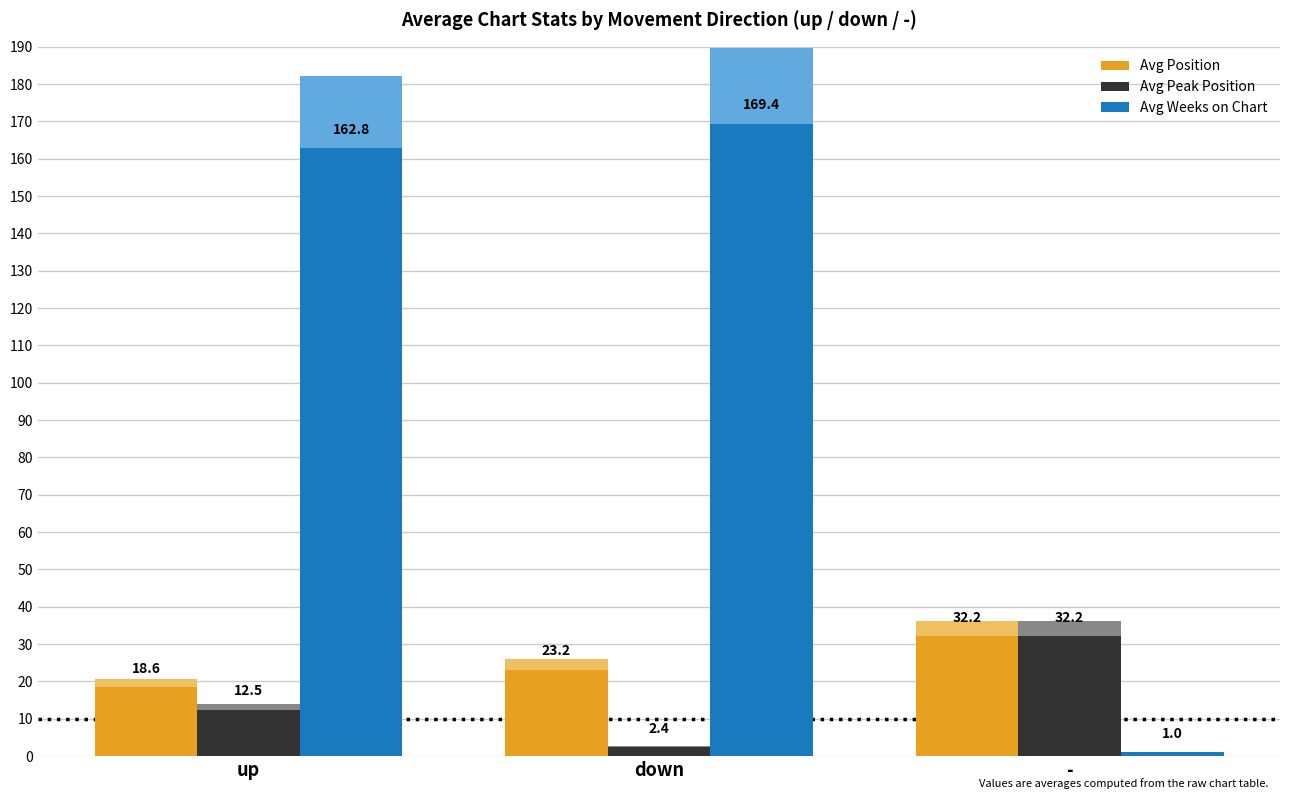

Count the number of categories in the chart.

3